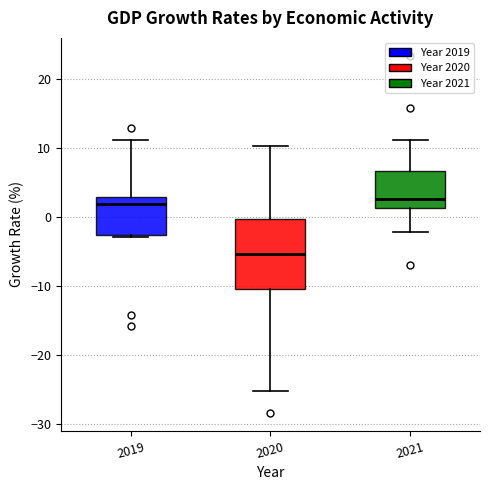

Comparing the boxes themselves (not the whiskers), which one is the tallest?

2020